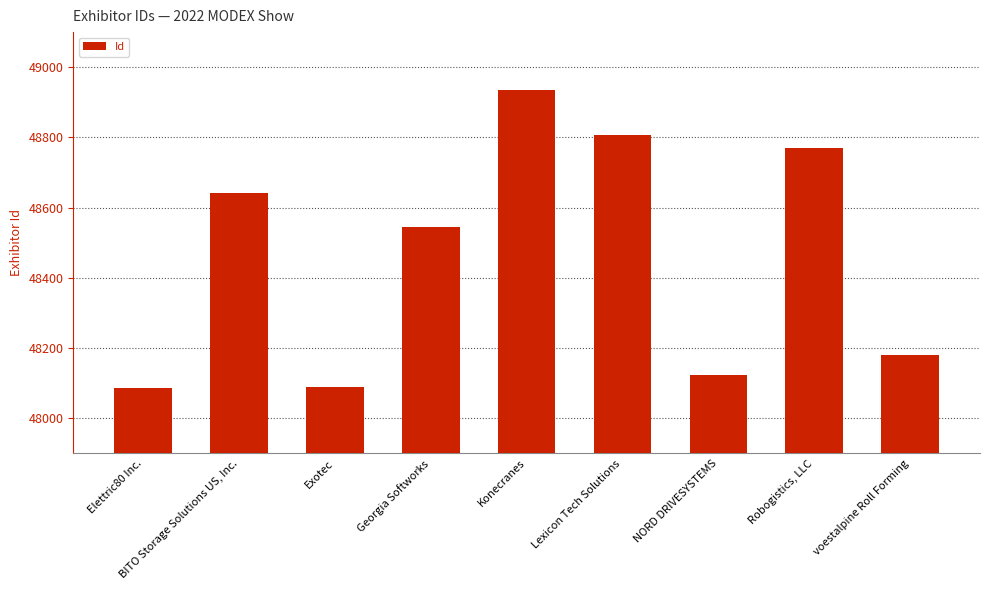

What is the difference between the maximum and minimum values?

848